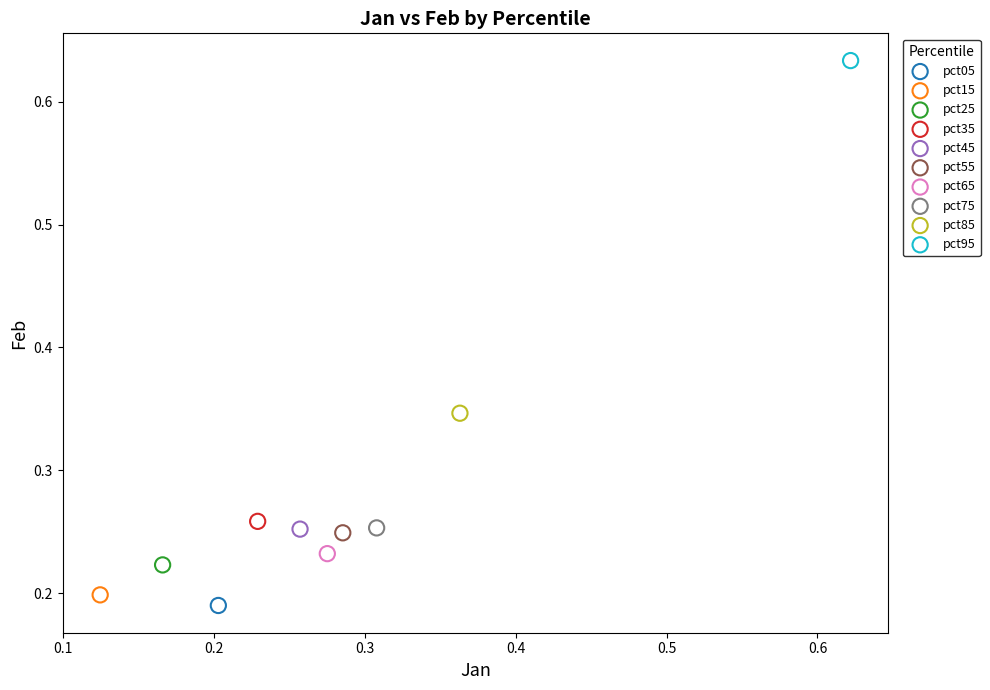

What are all the series names shown in the legend?

pct05, pct15, pct25, pct35, pct45, pct55, pct65, pct75, pct85, pct95